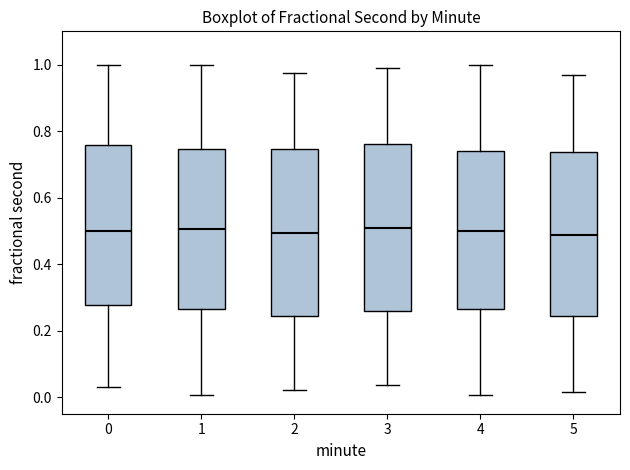

Reading left to right, read every box against the y-axis: the position of its median line, the range the box covers, and the ends of its whiskers. The values are not printed on the chart, so give them approximately, as read against the axis.

0: median 0.50, box 0.28 to 0.76, whiskers 0.04 to 1.00
1: median 0.50, box 0.26 to 0.74, whiskers 0.00 to 1.00
2: median 0.50, box 0.24 to 0.74, whiskers 0.02 to 0.98
3: median 0.50, box 0.26 to 0.76, whiskers 0.04 to 1.00
4: median 0.50, box 0.26 to 0.74, whiskers 0.00 to 1.00
5: median 0.48, box 0.24 to 0.74, whiskers 0.02 to 0.96